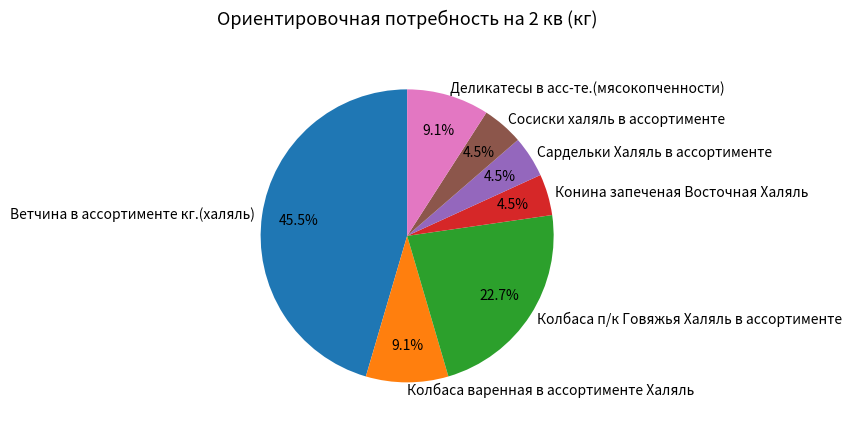

Which category has the biggest portion of the pie?

Ветчина в ассортименте кг.(халяль)